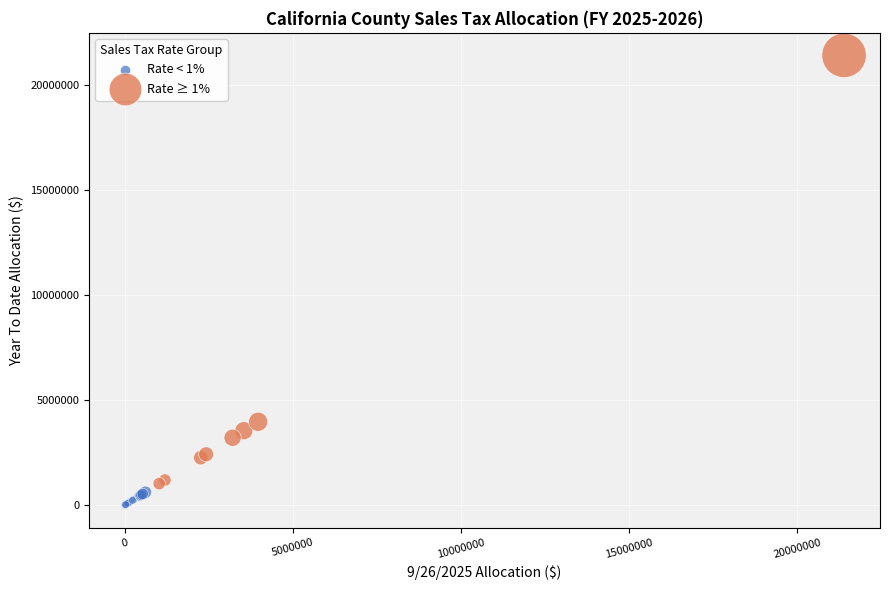

Which series reaches the minimum Y coordinate?

Rate < 1%